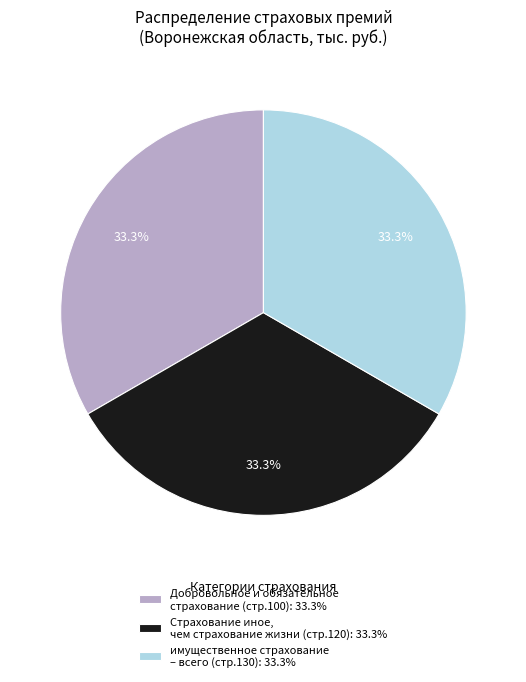

What percentage is NOT represented by Добровольное и обязательное страхование (стр.100): 33.3%?

66.7%